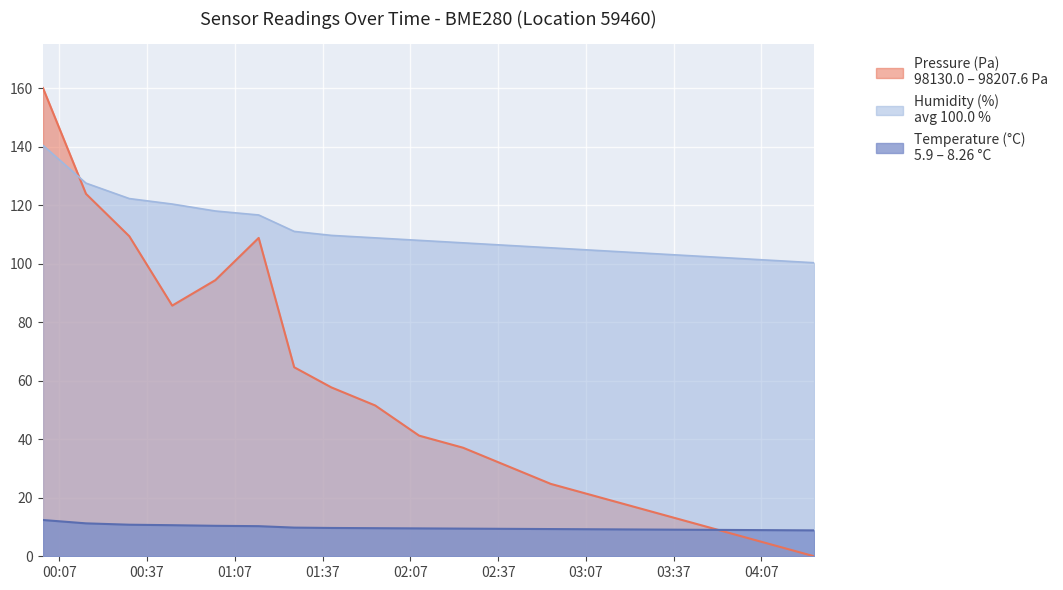

At which category does the chart reach its minimum across all series?

04:30